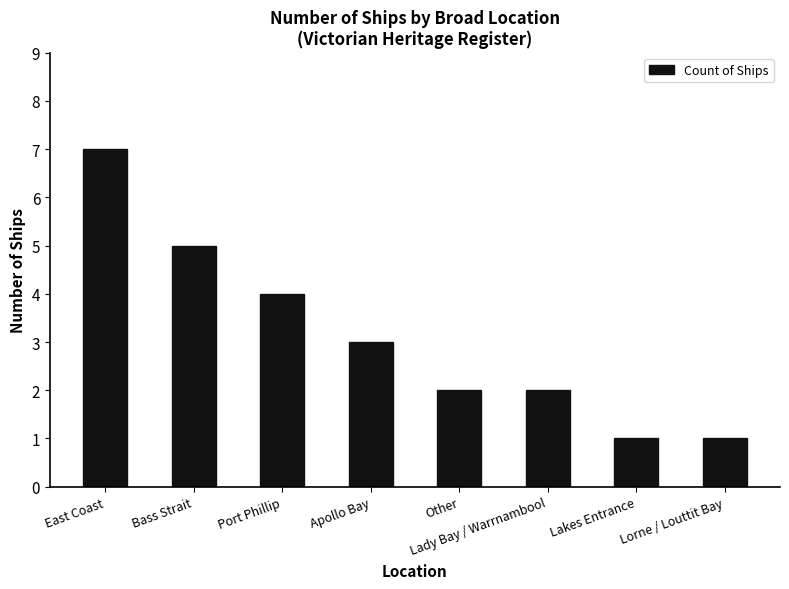

What is the sum of the values at East Coast and Lorne / Louttit Bay?

8